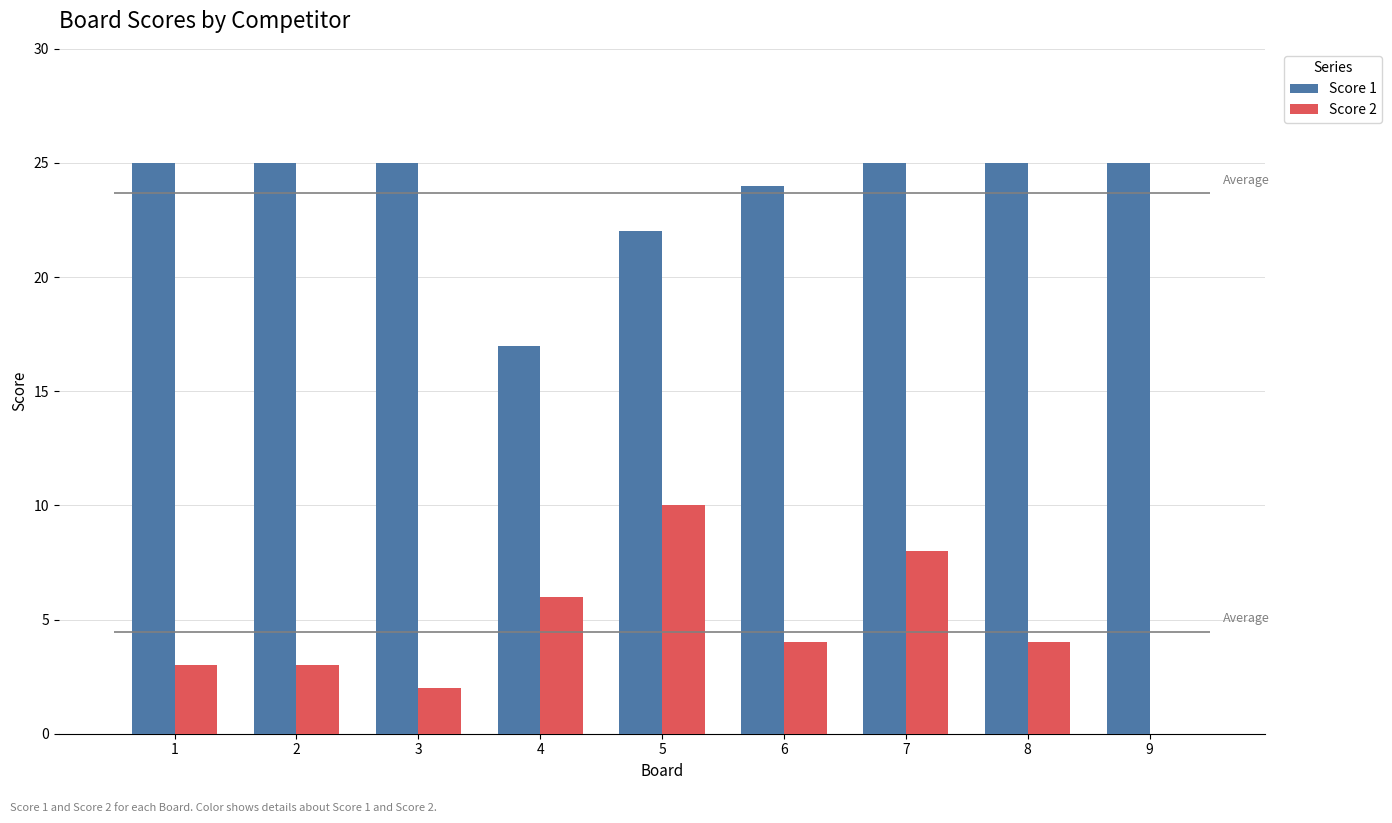

Reading right to left, what are all the values shown in this chart?

Score 1: 25	25	25	24	22	17	25	25	25
Score 2: 0	4	8	4	10	6	2	3	3